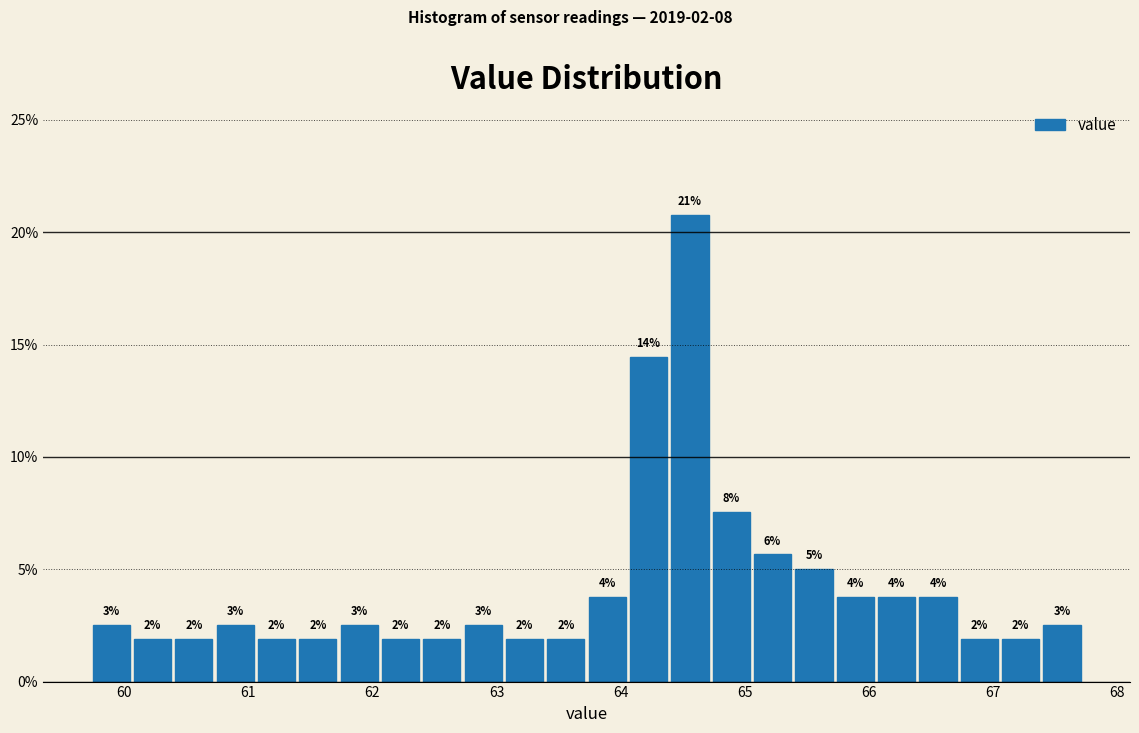

Read against the x-axis, roughly where is the centre of the tallest bar?

64.6